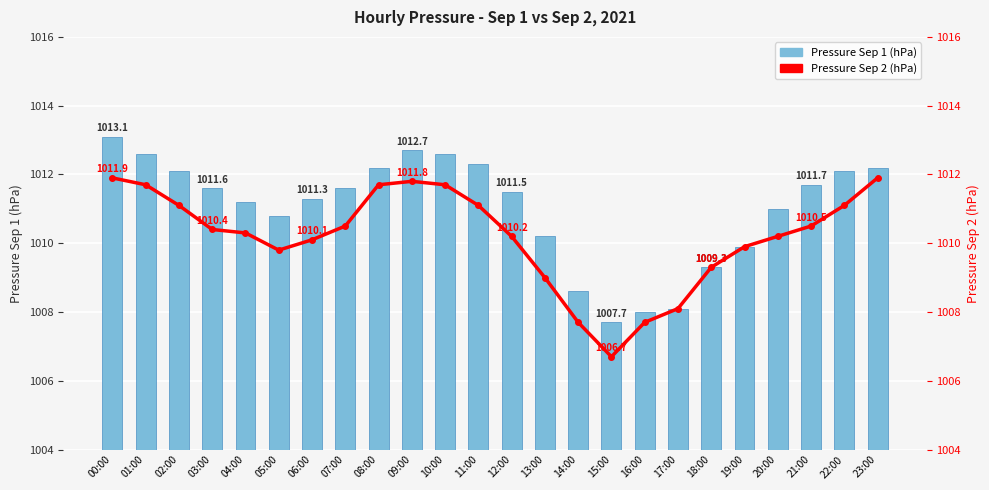

What value does the Pressure Sep 1 (hPa) series have at 23:00?

1012.2